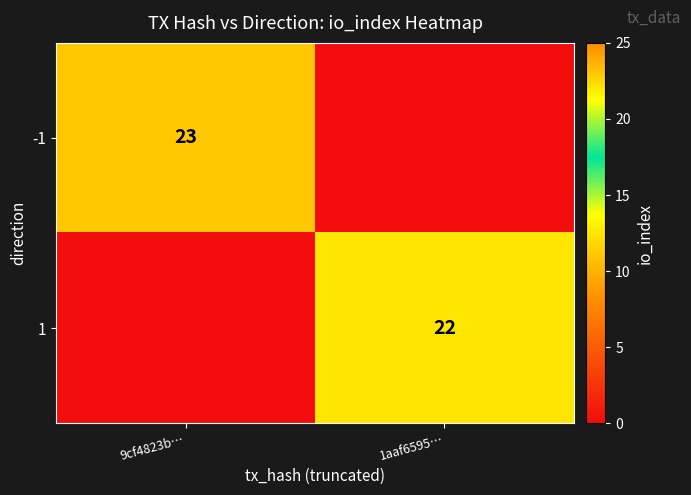

At which category is the sum across all series the highest?

9cf4823b…